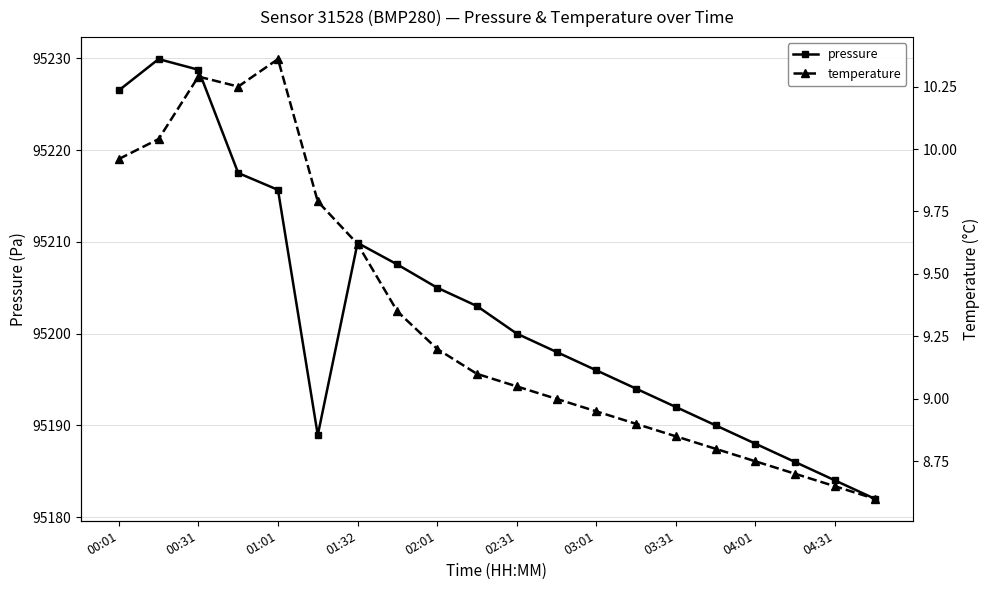

How many values in the pressure series are below 95200?

10